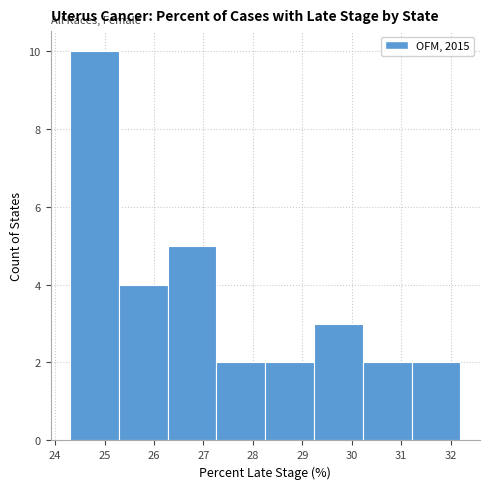

How tall is the bar that spans 27.3 to 28.3 on the x-axis? Neither the bar edges nor the heights are printed on the chart, so give them approximately, as read against the axes.

2